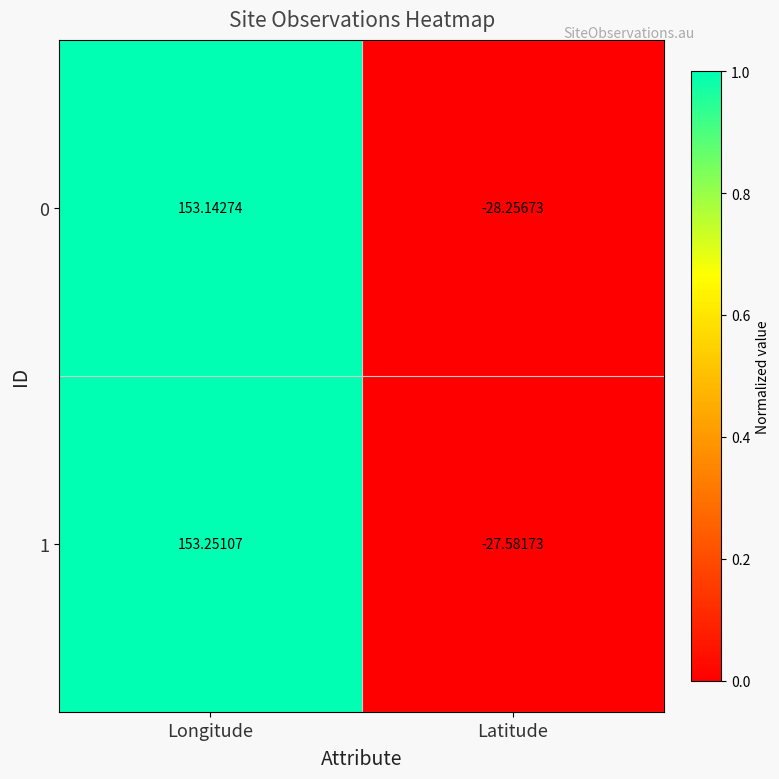

At which label does 1 reach its peak?

Longitude